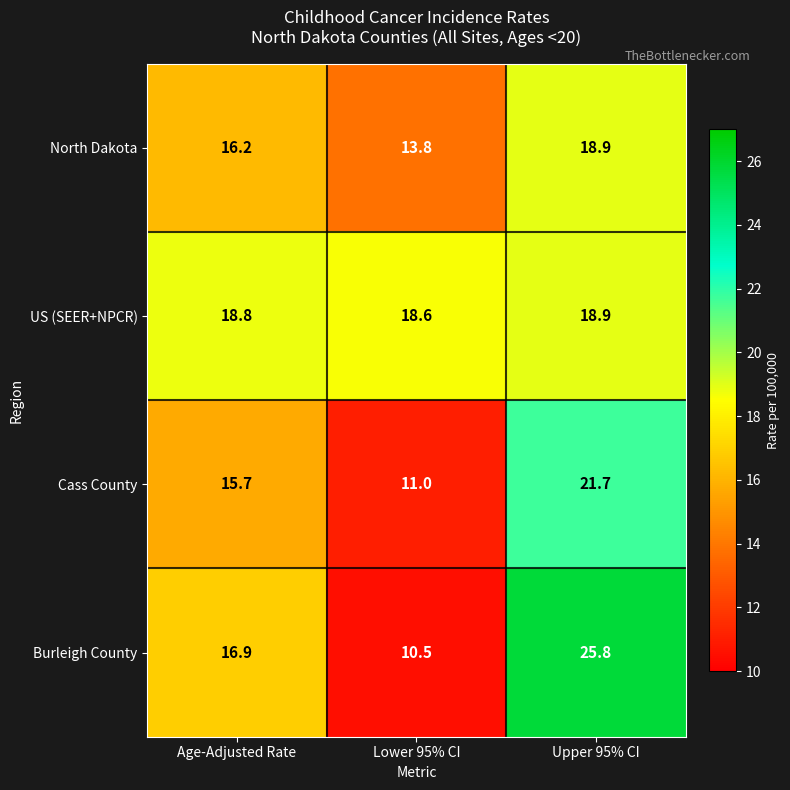

How many series are shown in this chart?

4